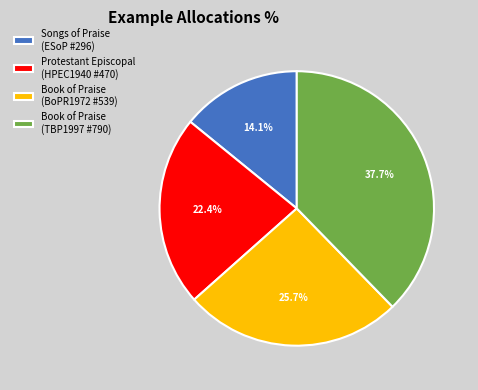

How many segments does this pie chart have?

4